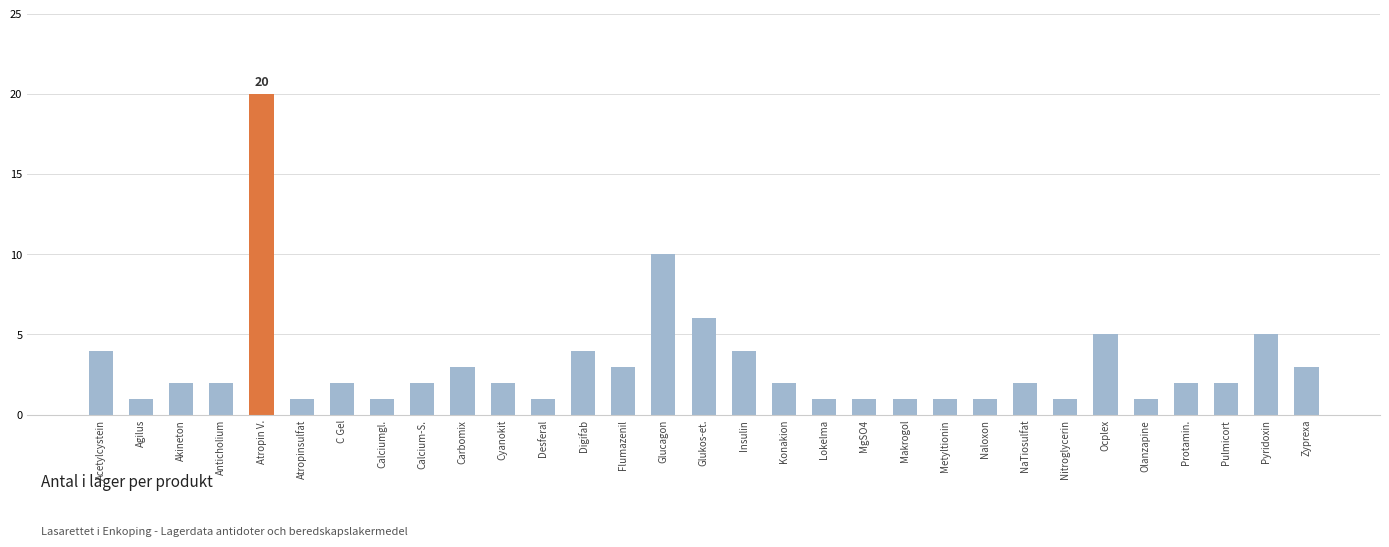

Are the bars grouped side by side (vs. stacked)?

No